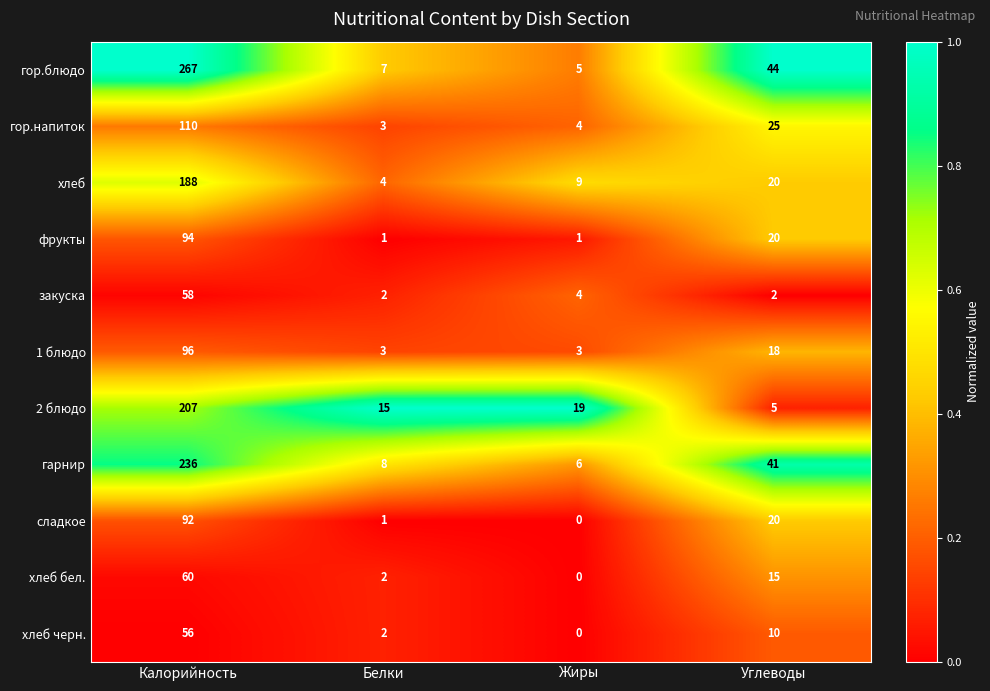

Read the 1 блюдо value at Белки.

3